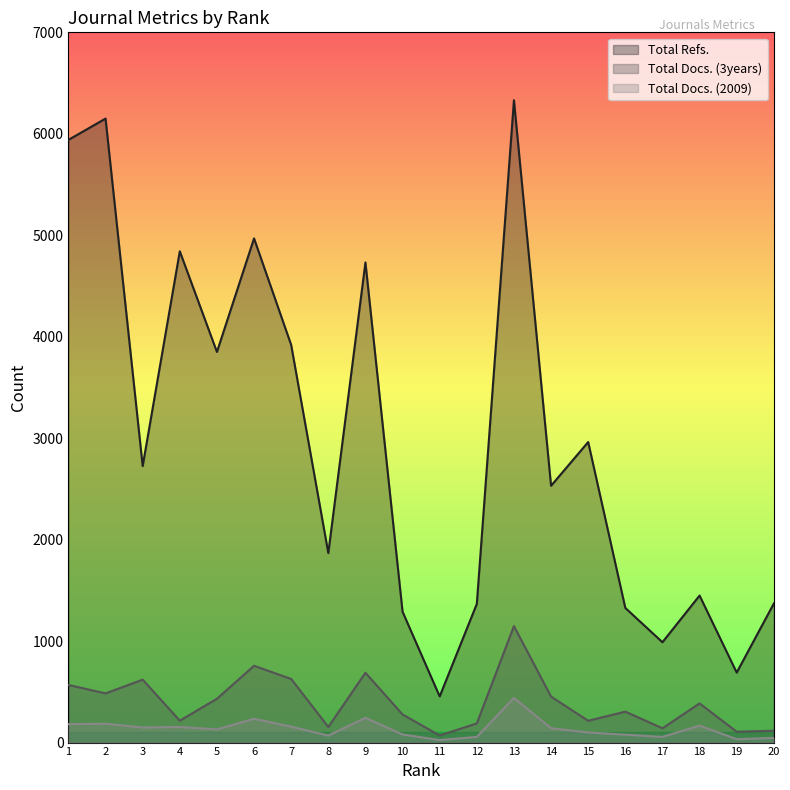

Rank the categories by Total Docs. (3years) value from lowest to highest.

11, 19, 20, 17, 8, 12, 15, 4, 10, 16, 18, 5, 14, 2, 1, 3, 7, 9, 6, 13